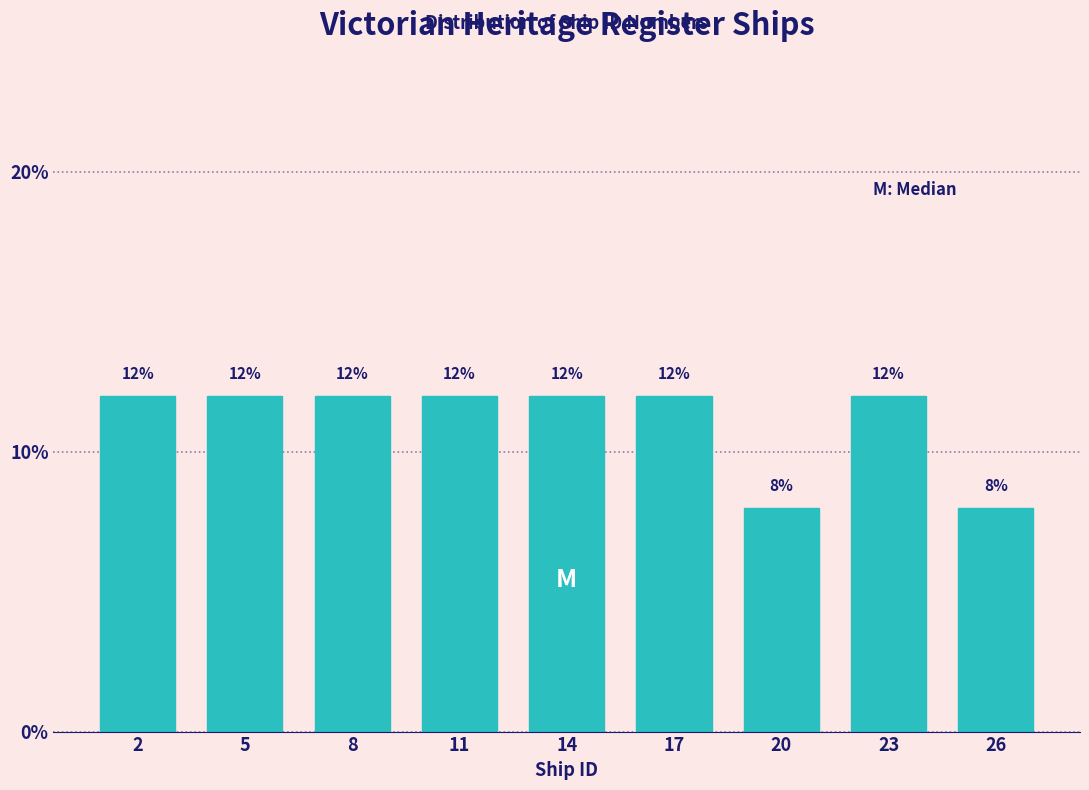

Reading left to right, what are all the values shown in this chart?

12	12	12	12	12	12	8	12	8